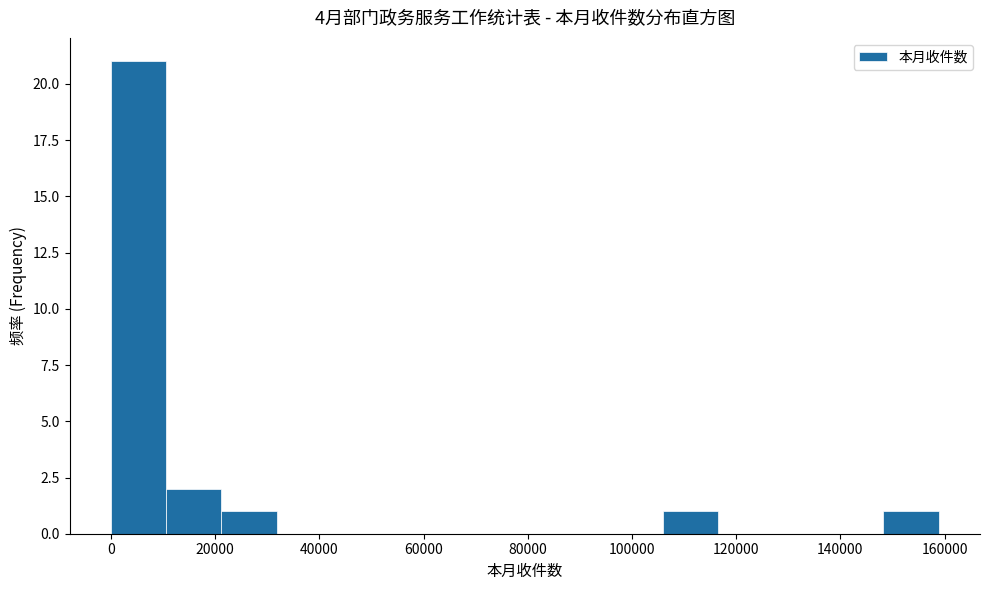

Which range on the x-axis has the tallest bar?

0 to 10000